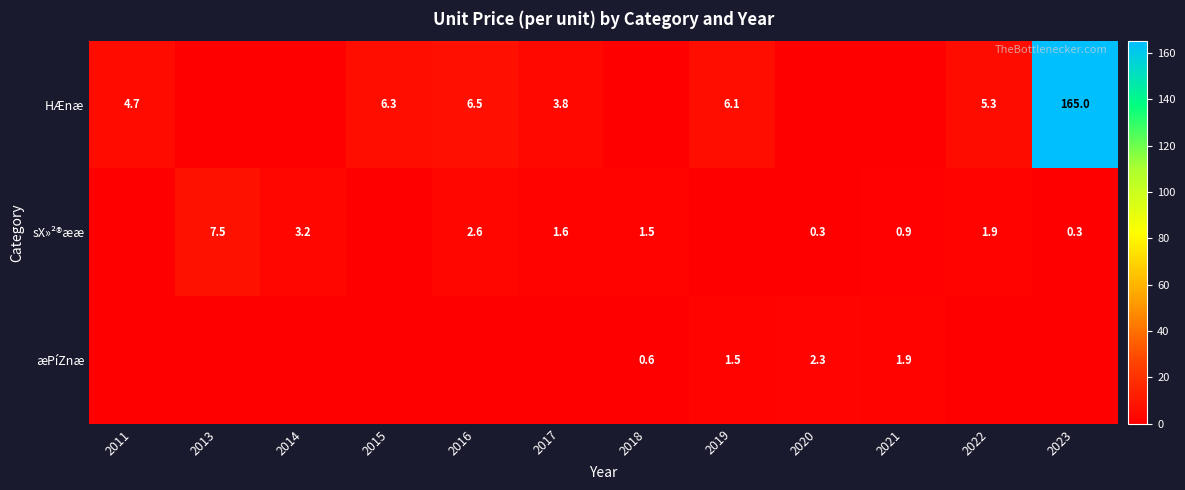

The value of HÆnæ at 2015 is 8.2. True or false?

False